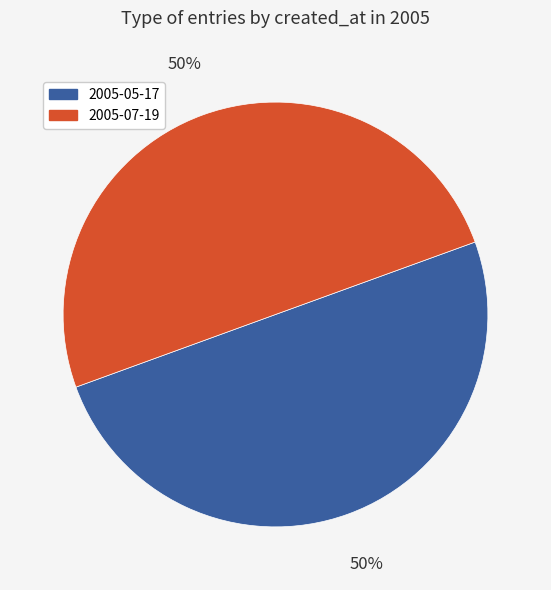

To the nearest percent, what is the average slice percentage?

50%